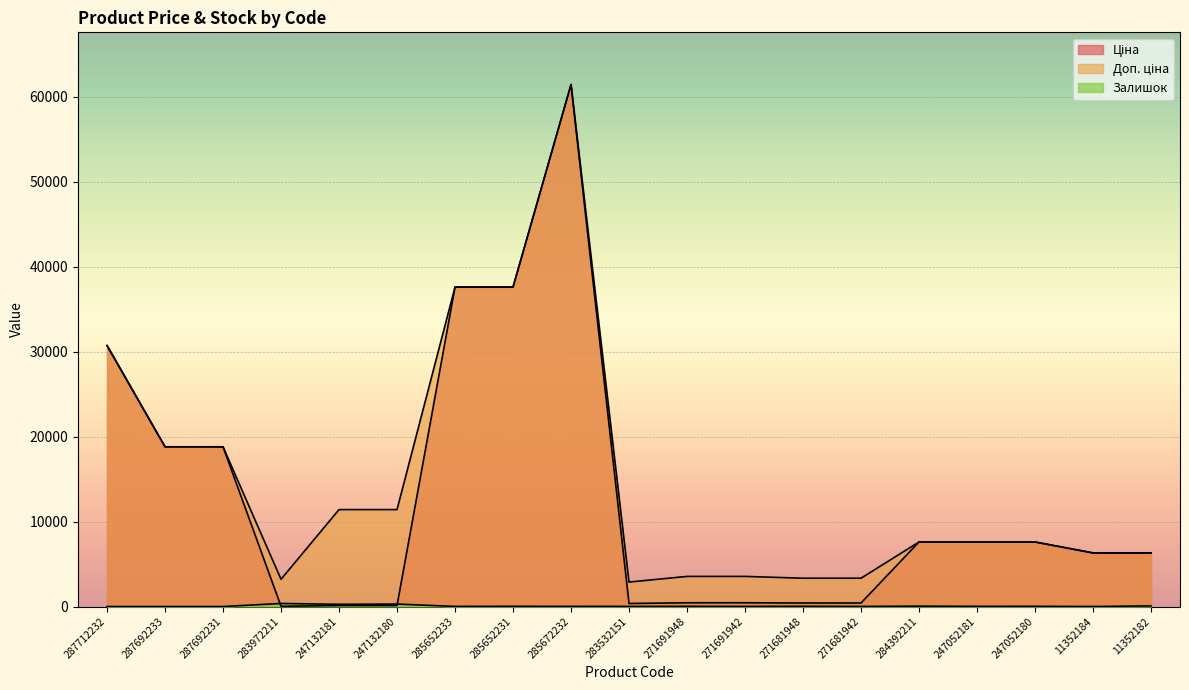

Reading left to right, transcribe all the data shown in this chart.

Ціна: 287712232=30717.1	287692233=18796.8	287692231=18796.8	283972211=32.0	247132181=114.1	247132180=114.1	285652233=37593.6	285652231=37593.6	285672232=61434.3	283532151=359.9	271691948=443.1	271691942=443.1	271681948=416.6	271681942=416.6	284392211=7596.5	247052181=7596.5	247052180=7596.5	11352184=6308.8	11352182=6308.8
Доп. ціна: 287712232=30717.1	287692233=18796.8	287692231=18796.8	283972211=3205.0	247132181=11410.0	247132180=11410.0	285652233=37593.6	285652231=37593.6	285672232=61434.3	283532151=2878.8	271691948=3545.0	271691942=3545.0	271681948=3332.5	271681942=3332.5	284392211=7596.5	247052181=7596.5	247052180=7596.5	11352184=6308.8	11352182=6308.8
Залишок: 287712232=0.0	287692233=0.0	287692231=0.0	283972211=360.0	247132181=260.0	247132180=290.0	285652233=13.0	285652231=23.0	285672232=16.0	283532151=14.0	271691948=22.0	271691942=13.0	271681948=30.0	271681942=10.0	284392211=43.0	247052181=20.0	247052180=21.0	11352184=0.0	11352182=74.0